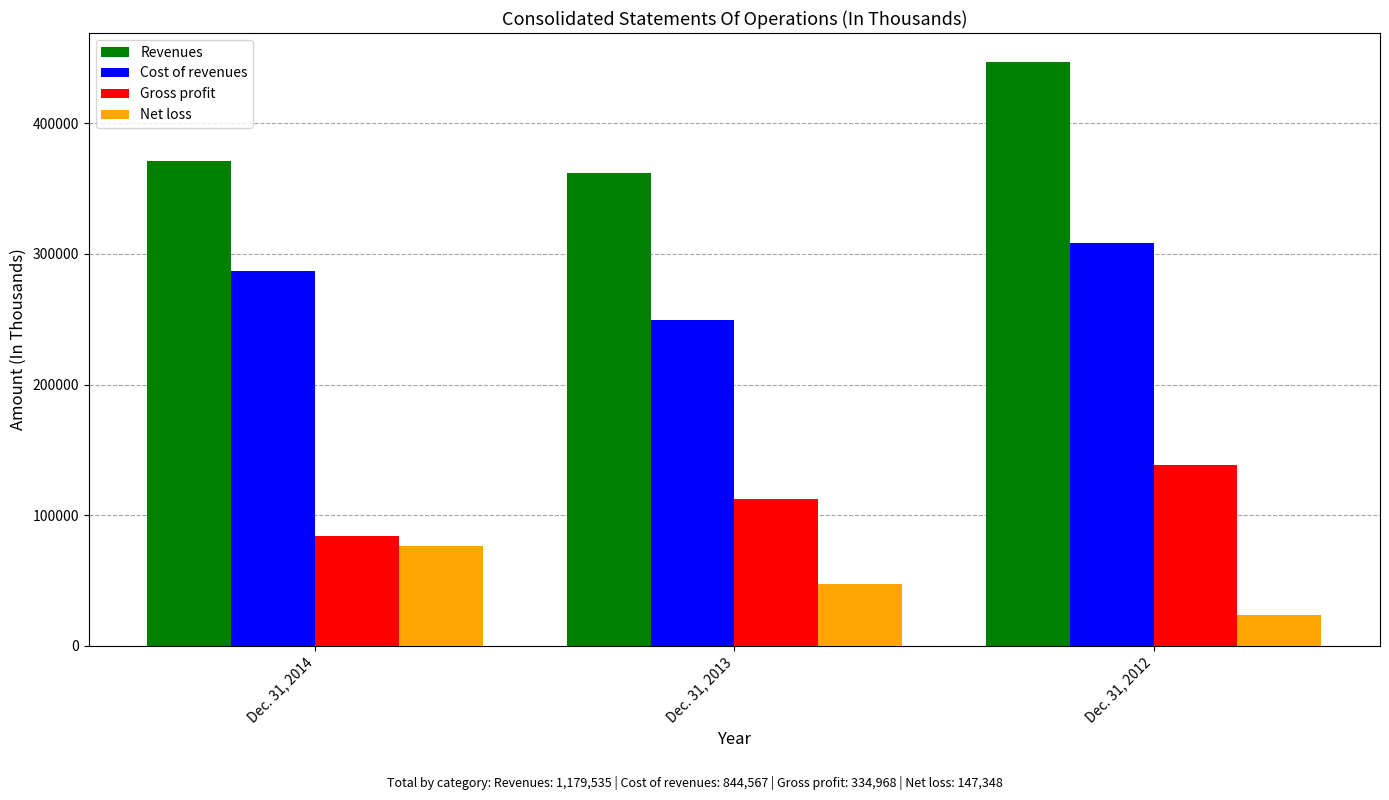

Rank the series by their average value, from highest to lowest.

Revenues, Cost of revenues, Gross profit, Net loss